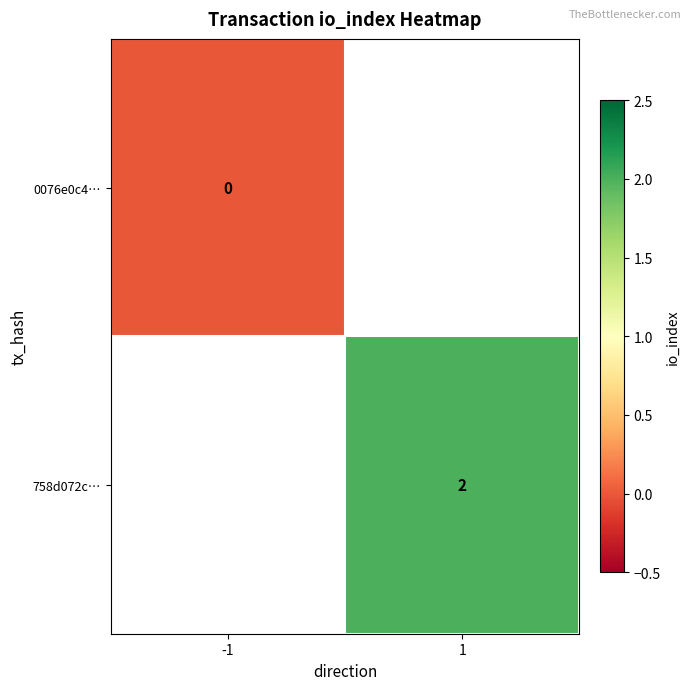

Is it true that 758d072c… equals 3 at 1?

False